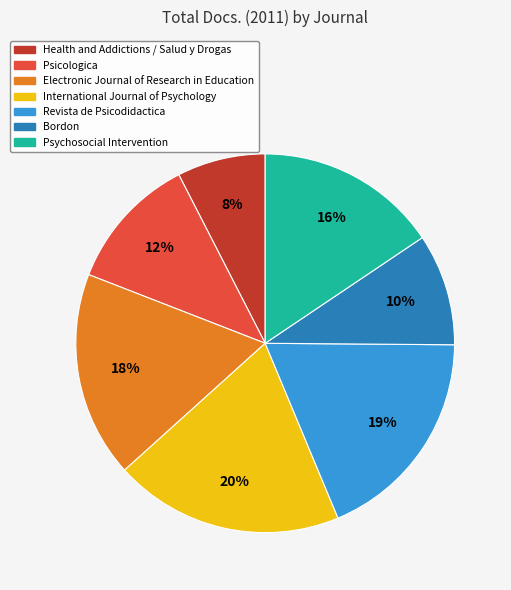

Approximately how many times larger is the value at Psychosocial Intervention compared to International Journal of Psychology?

0.8